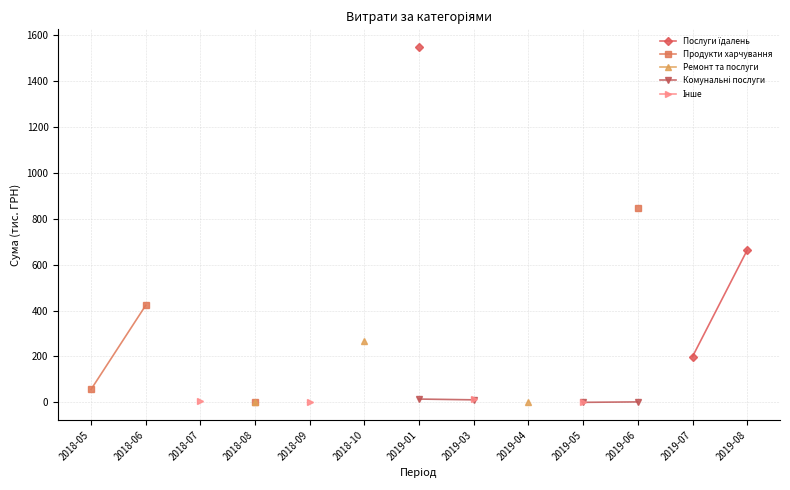

How many positive values does the Продукти харчування series have?

4